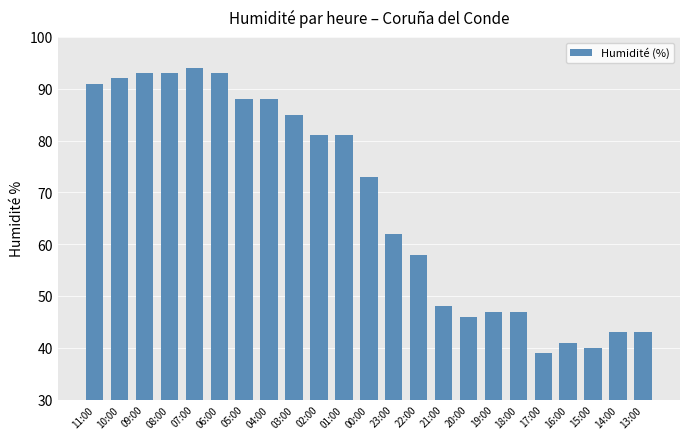

True or false: the data shows 94 at 07:00.

True